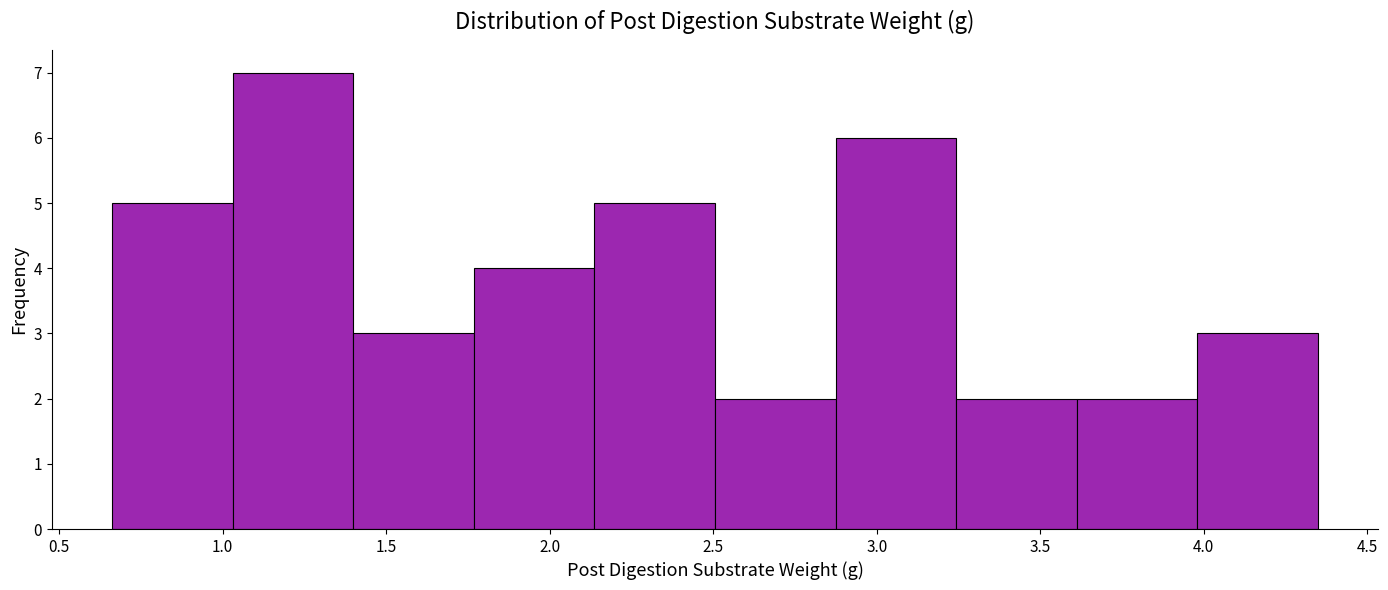

Reading left to right, list every bar in this chart as the range it spans on the x-axis followed by its height. Neither the bar edges nor the heights are printed on the chart, so give them approximately, as read against the axes.

0.65 to 1.05: 5
1.05 to 1.40: 7
1.40 to 1.75: 3
1.75 to 2.15: 4
2.15 to 2.50: 5
2.50 to 2.85: 2
2.85 to 3.25: 6
3.25 to 3.60: 2
3.60 to 4.00: 2
4.00 to 4.35: 3